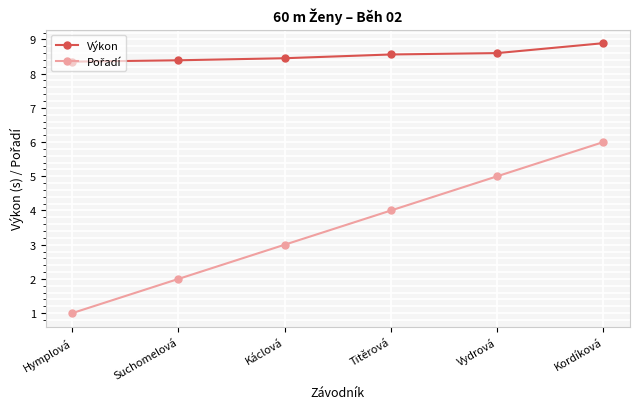

What is the difference between the highest and lowest values at Kordíková?

2.9